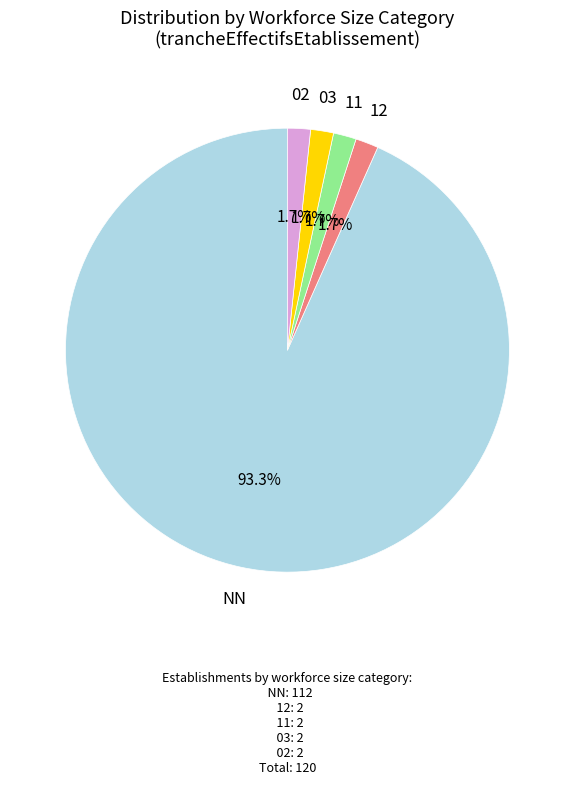

To the nearest percent, what is the average slice percentage?

20%